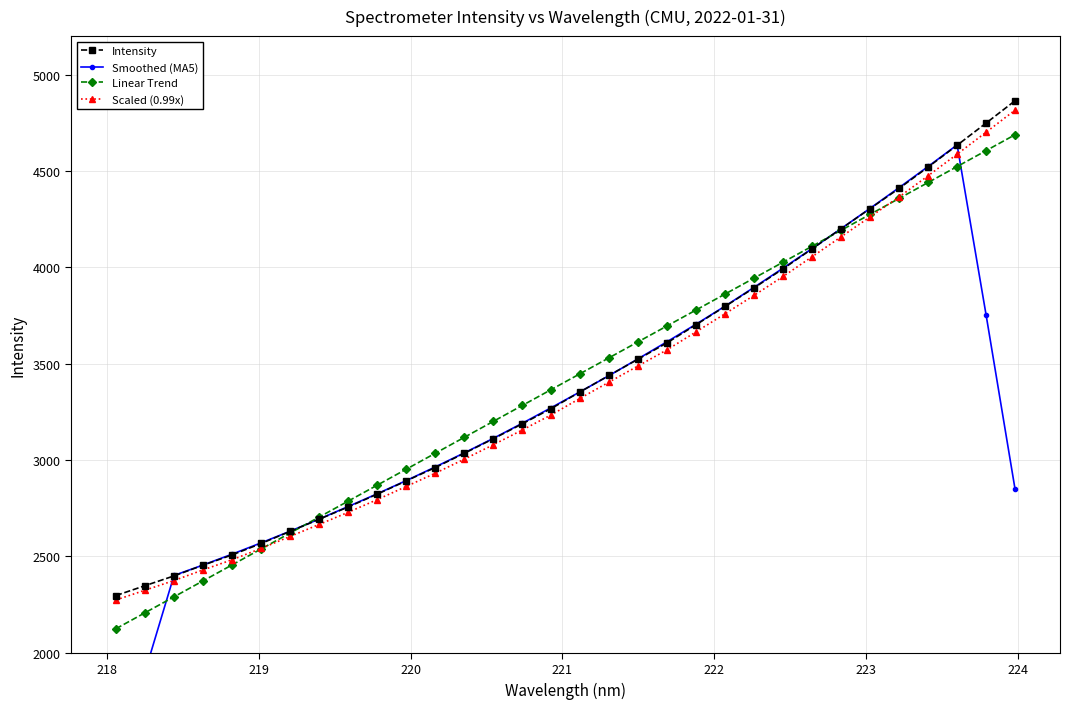

What is the minimum value for Intensity?

2297.1